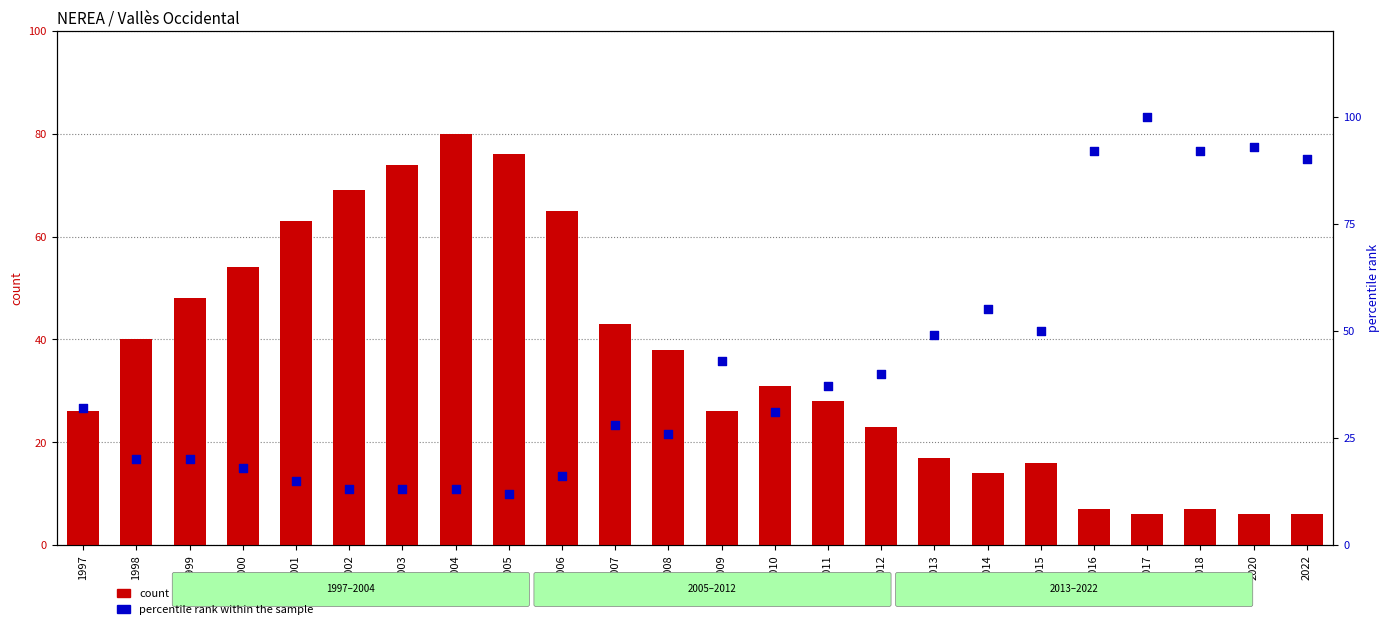

Which series contains the lowest Y value?

count